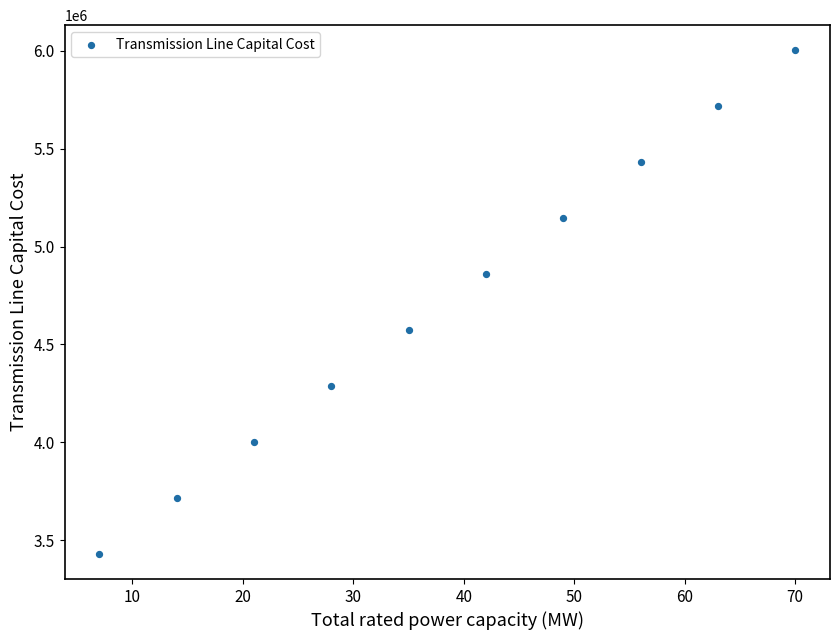

What is the average Y value?

4716561.7